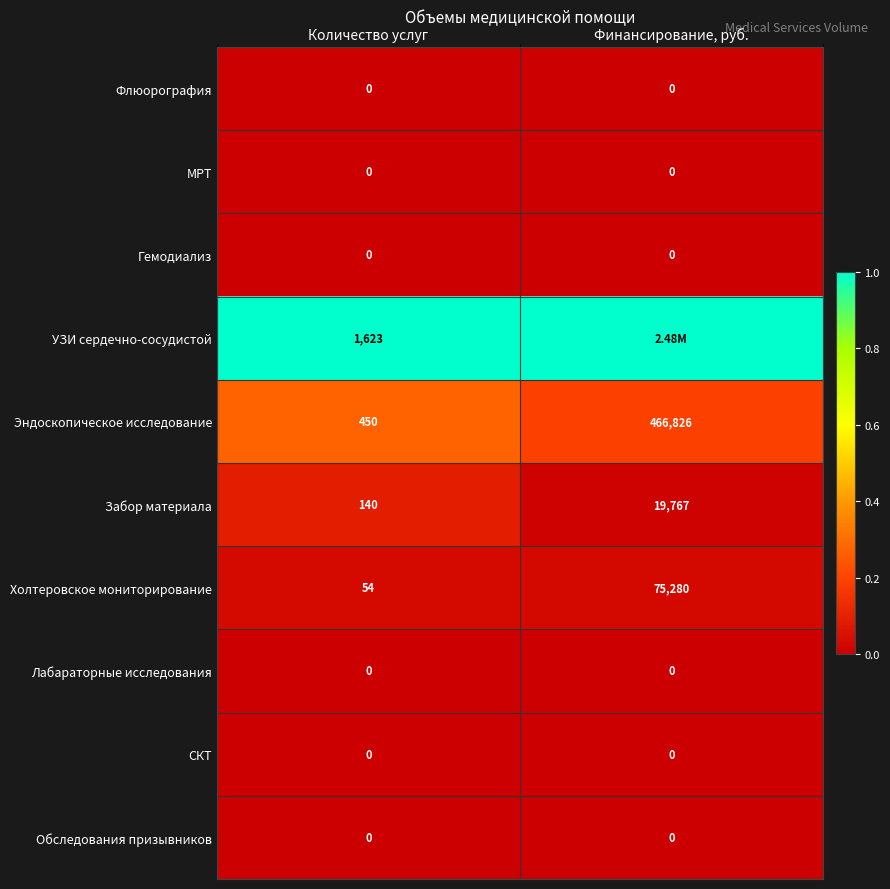

Which has a higher value, Финансирование, руб. or Количество услуг?

Финансирование, руб.